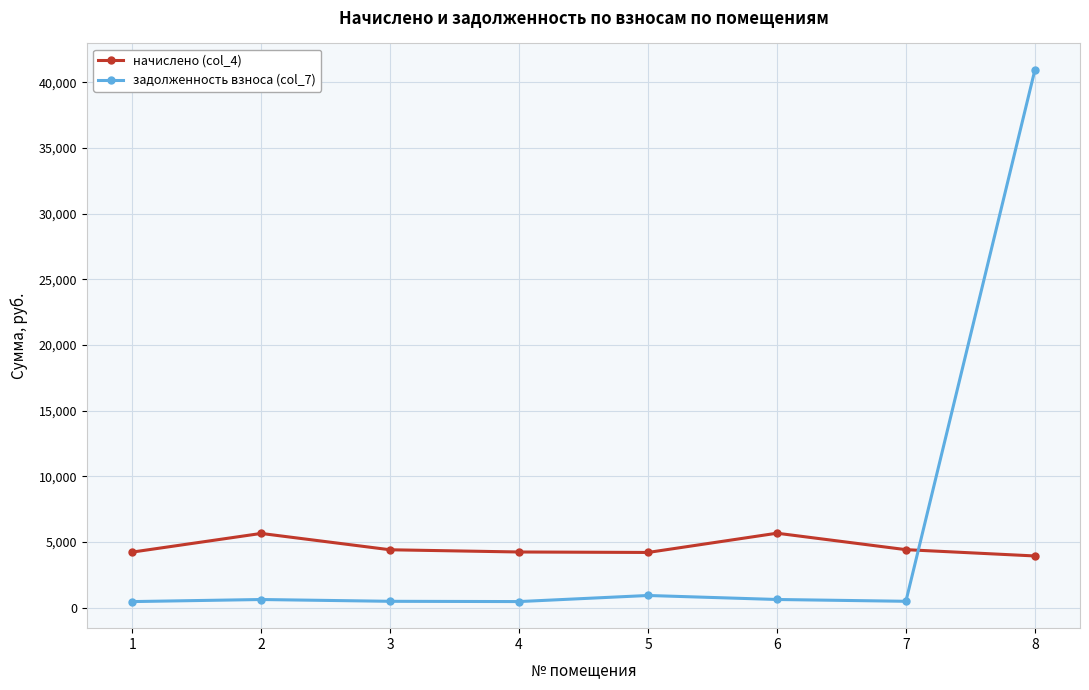

True or false: начислено (col_4) has more than 0 interior local peaks.

True